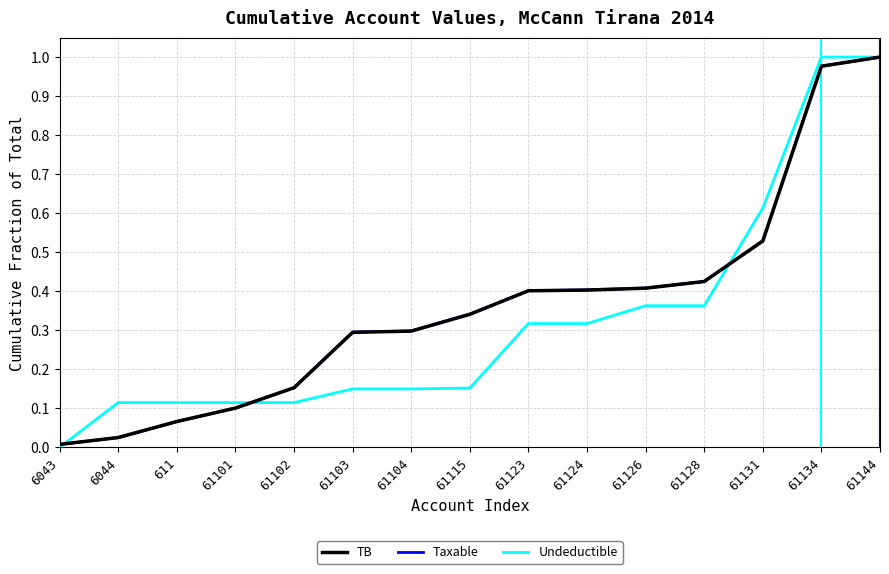

Which category has the lowest value in the Undeductible series?

6043